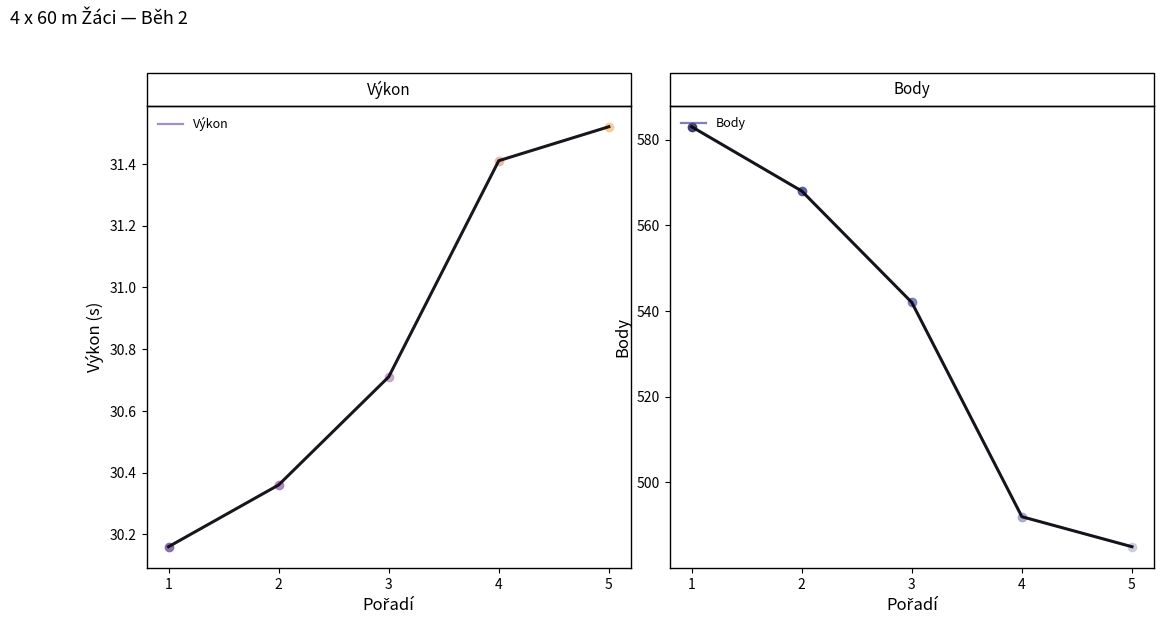

What is the total value across all series at 5?

516.5